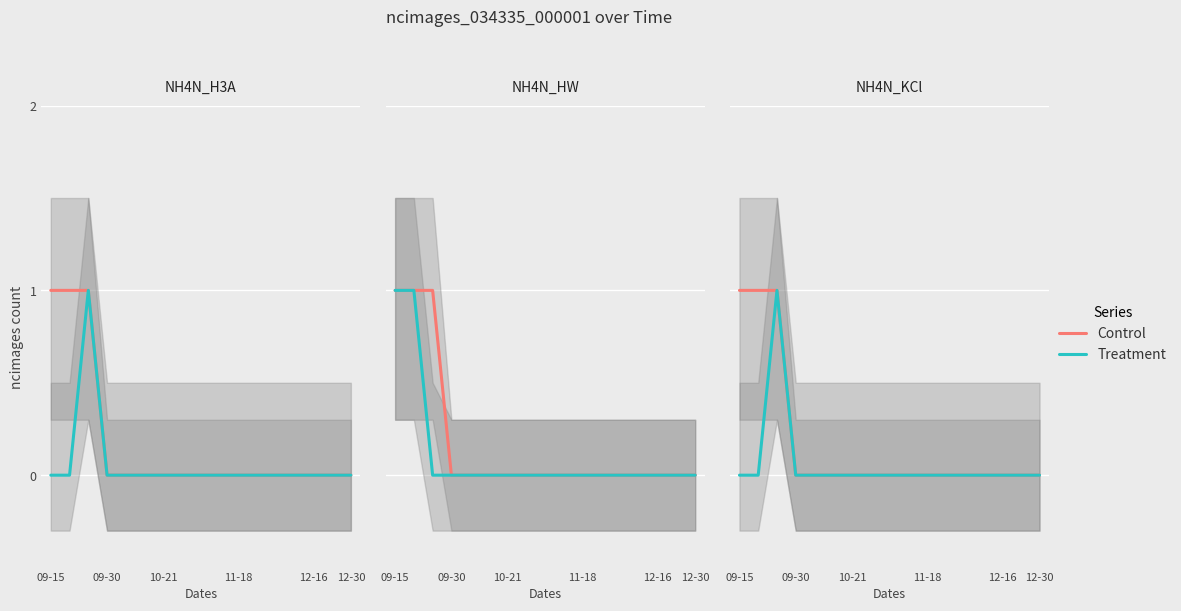

True or false: Control and Treatment intersect in this chart.

False